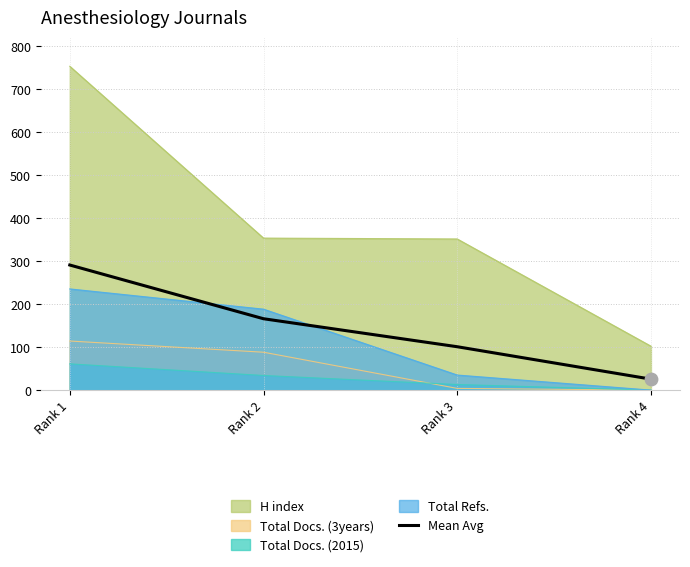

What is the spread (max minus min) of values at Rank 1?

691.0